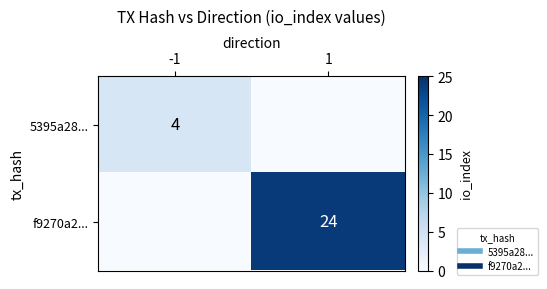

What is the spread (max minus min) of values at -1?

4